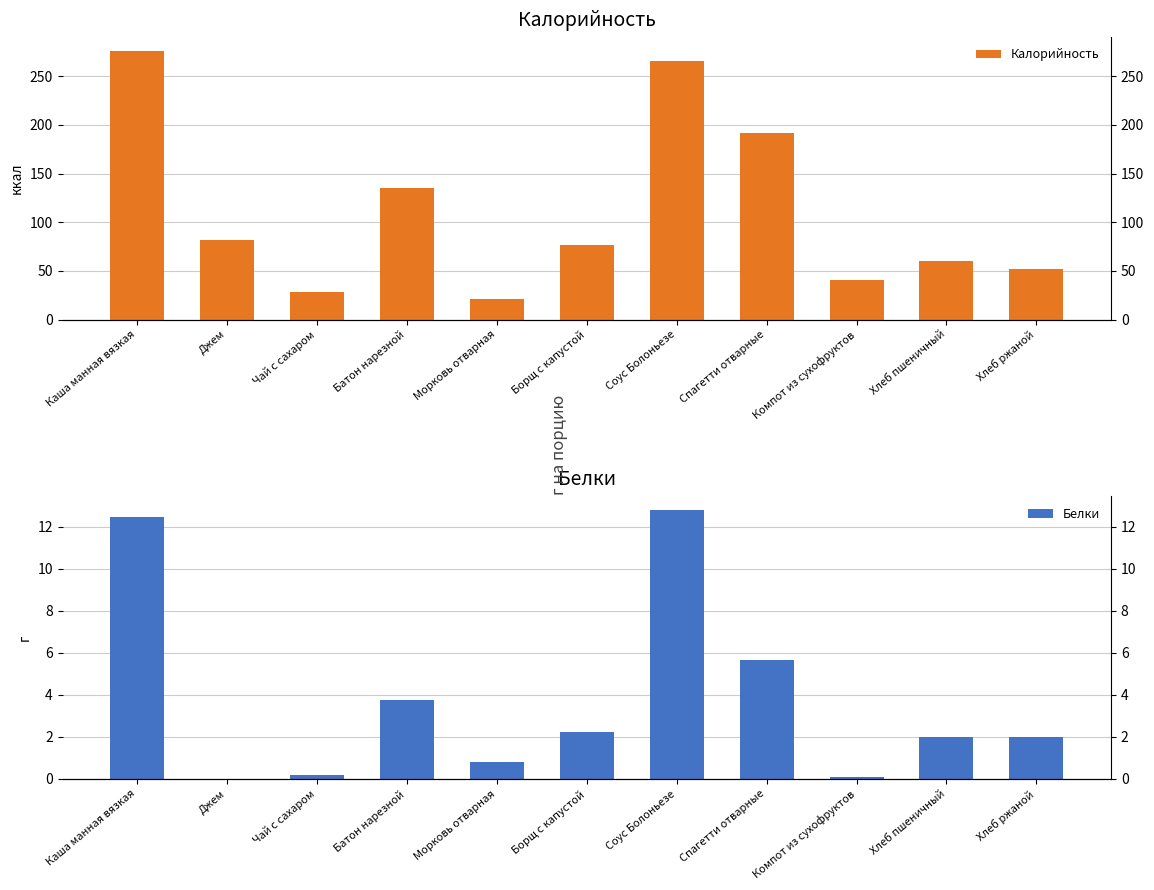

The Белки series shows 0.8 at Батон нарезной. True or false?

False